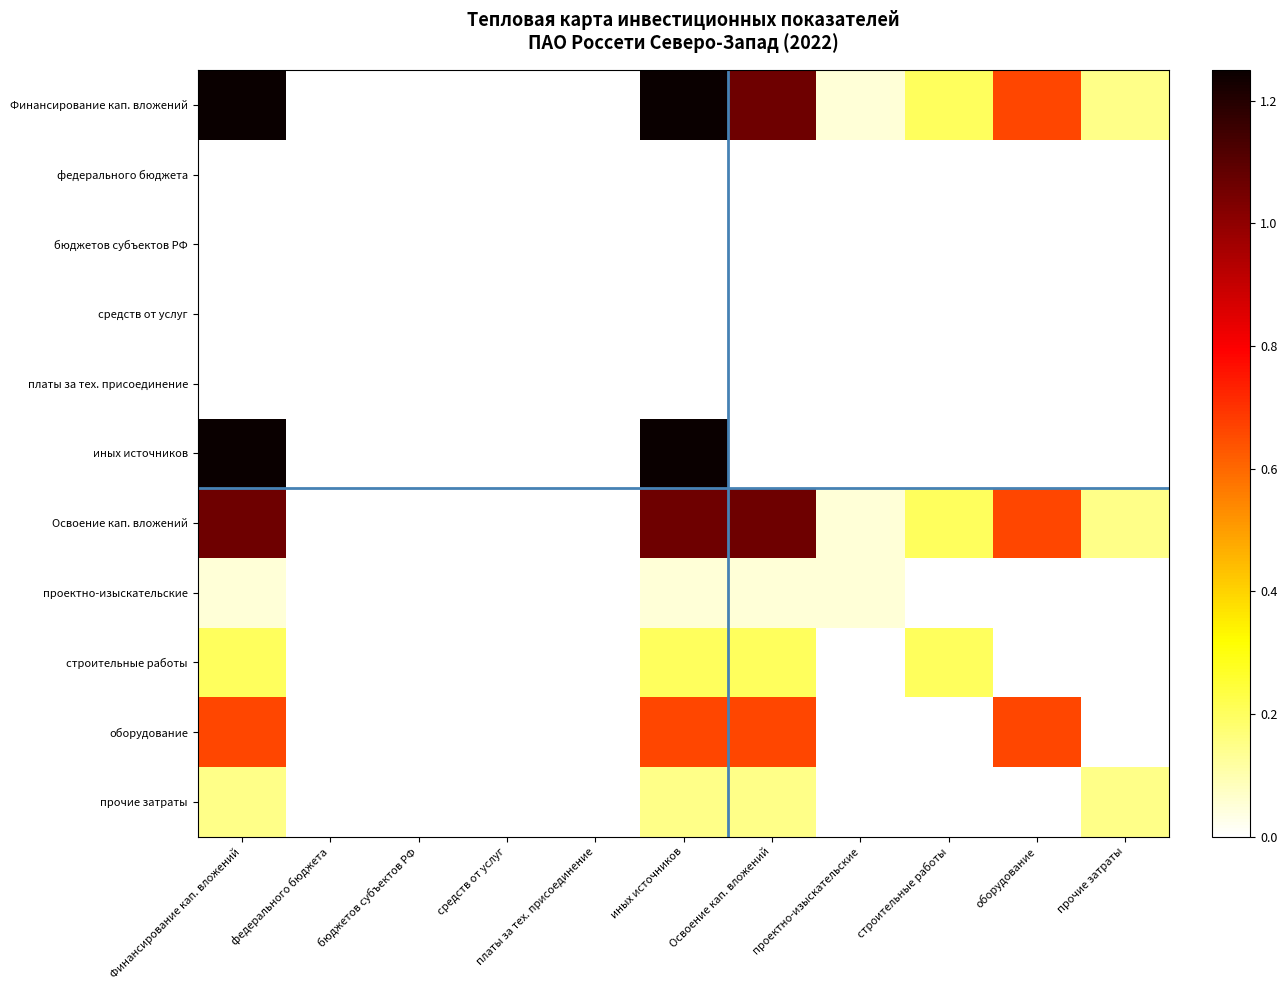

At how many categories does at least one series exceed 1?

3